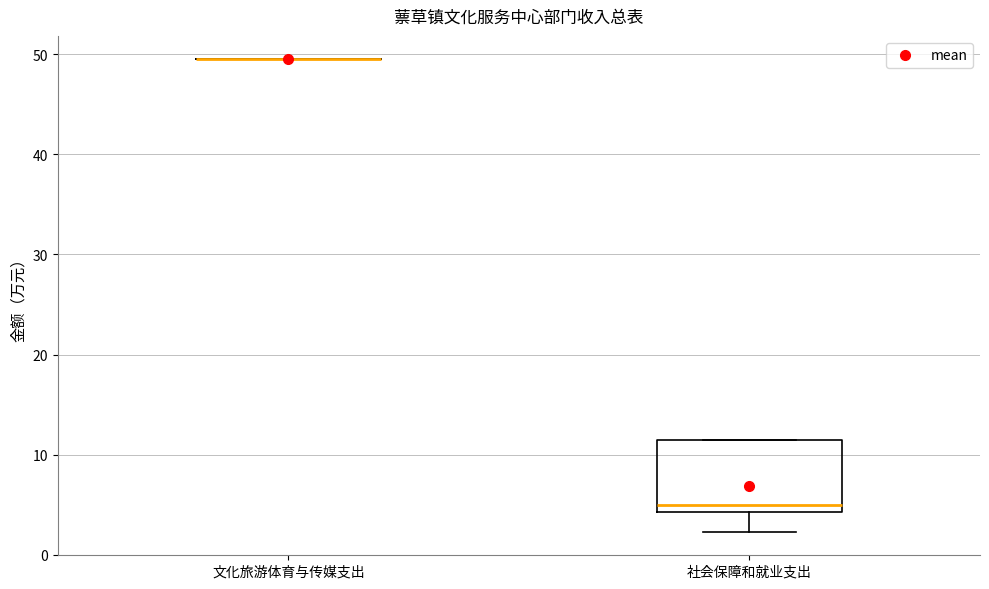

Reading left to right, read every box against the y-axis: the position of its median line, the range the box covers, and the ends of its whiskers. The values are not printed on the chart, so give them approximately, as read against the axis.

文化旅游体育与传媒支出: box collapsed to a line at 49, whiskers 49 to 49
社会保障和就业支出: median 5, box 4 to 11, whiskers 2 to 11